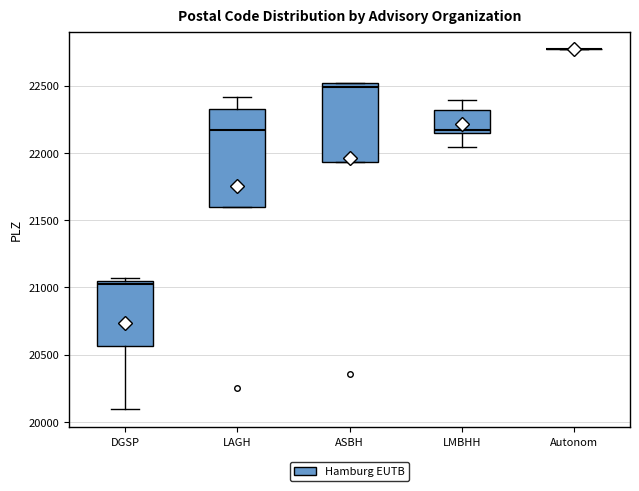

Reading left to right, read every box against the y-axis: the position of its median line, the range the box covers, and the ends of its whiskers. The values are not printed on the chart, so give them approximately, as read against the axis.

DGSP: median 21050 (just below the box's upper edge), box 20550 to 21050, whiskers 20100 to 21050 (just above the box's upper edge)
LAGH: median 22150, box 21600 to 22350, whiskers 21600 to 22400
ASBH: median 22500 (just below the box's upper edge), box 21950 to 22500, whiskers 21950 to 22500
LMBHH: median 22150 (just above the box's lower edge), box 22150 to 22300, whiskers 22050 to 22400
Autonom: box collapsed to a line at 22750, whiskers 22750 to 22750